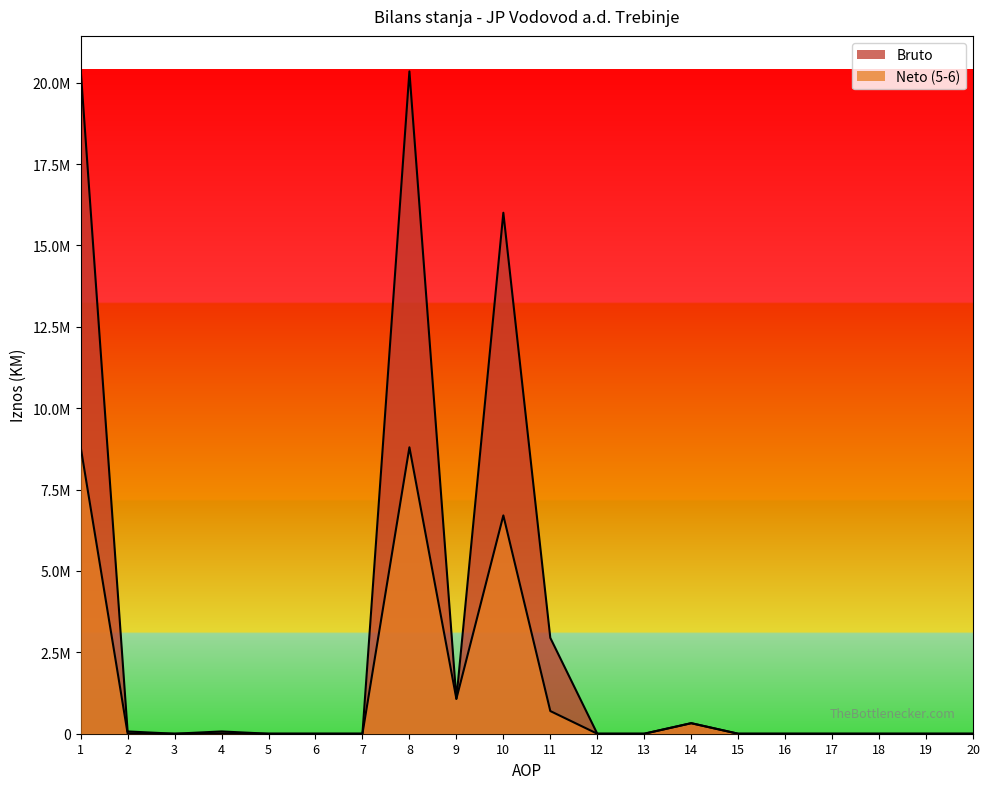

Reading right to left, what are all the values shown in this chart?

Bruto: 20=0	19=0	18=0	17=0	16=0	15=0	14=323445	13=0	12=0	11=2945335	10=16004960	9=1073323	8=20347063	7=0	6=0	5=0	4=69811	3=0	2=69811	1=20416874
Neto (5-6): 20=0	19=0	18=0	17=0	16=0	15=0	14=323445	13=0	12=0	11=696557	10=6706486	9=1073323	8=8799811	7=0	6=0	5=0	4=9886	3=0	2=9886	1=8809697